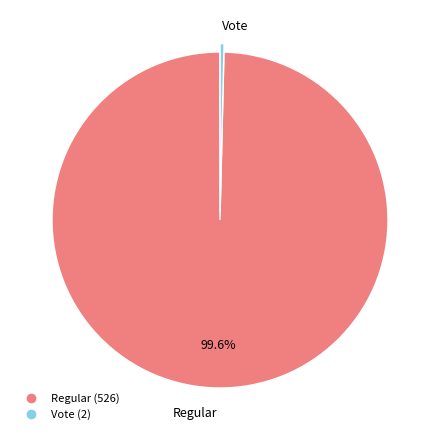

Which slice represents more than half of the pie?

Regular